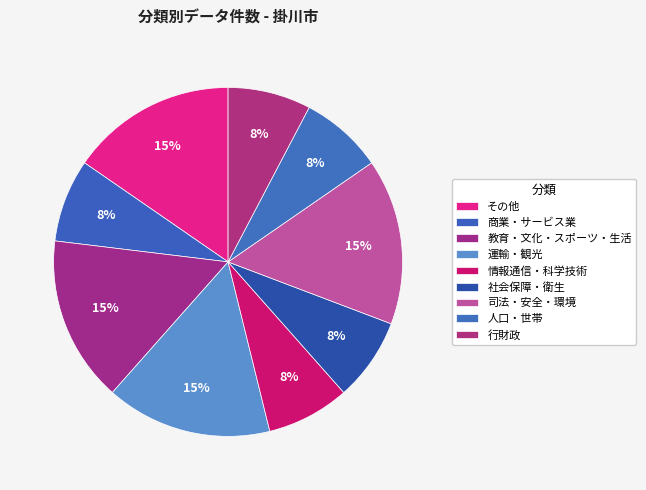

Does any single category account for the majority?

No